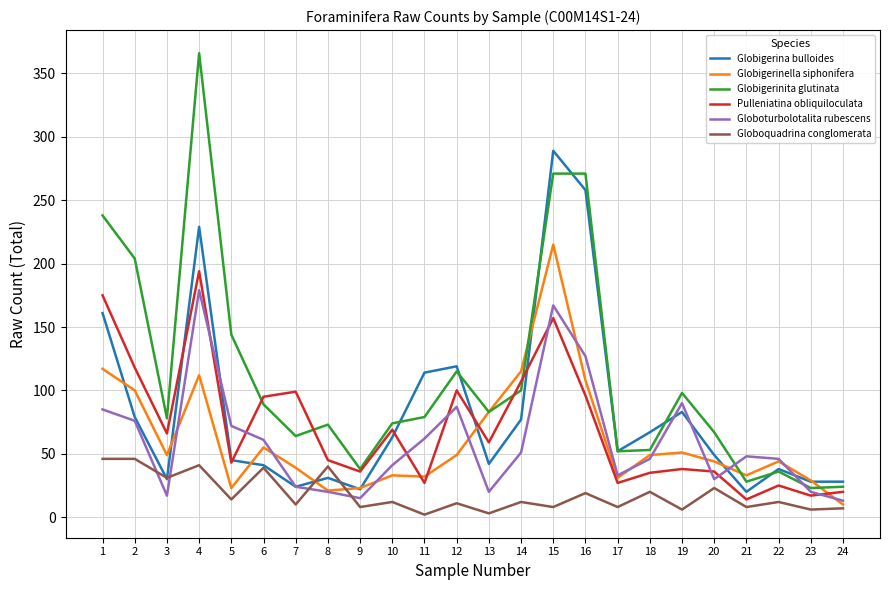

True or false: Pulleniatina obliquiloculata and Globoquadrina conglomerata intersect in this chart.

False